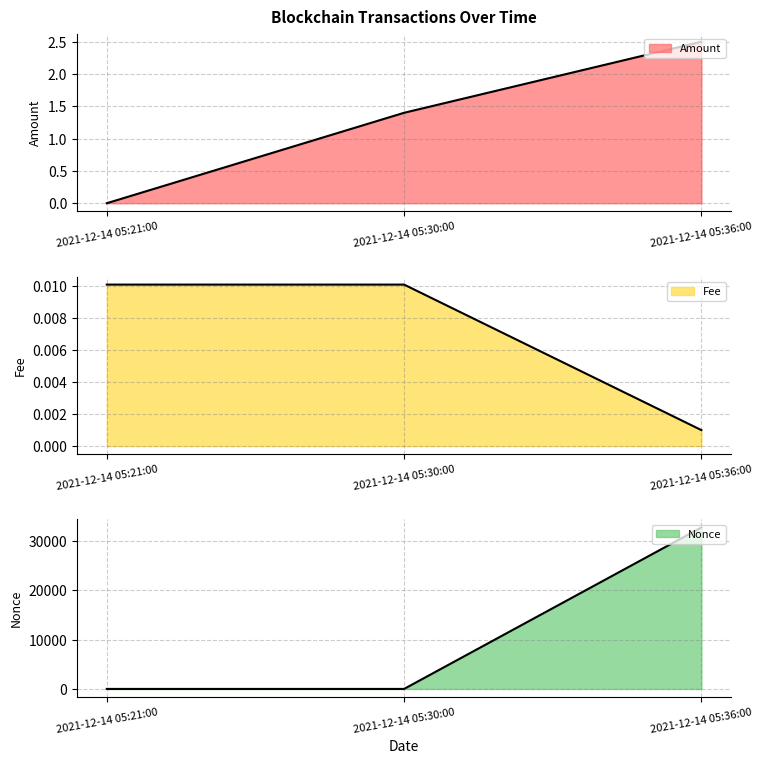

At which label is Nonce line closest to 16360?

2021-12-14 05:21:00